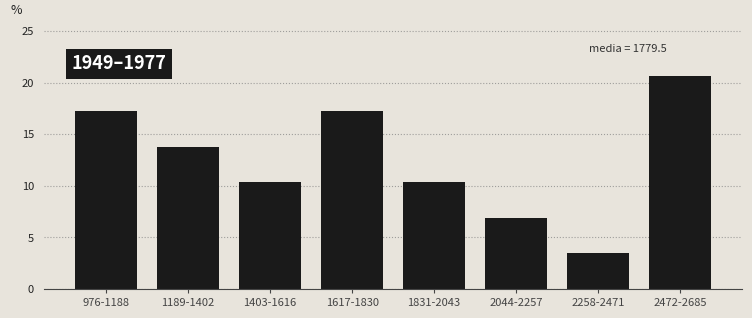

Reading left to right, extract all data points from this chart.

976-1188=17.2	1189-1402=13.8	1403-1616=10.3	1617-1830=17.2	1831-2043=10.3	2044-2257=6.9	2258-2471=3.4	2472-2685=20.7